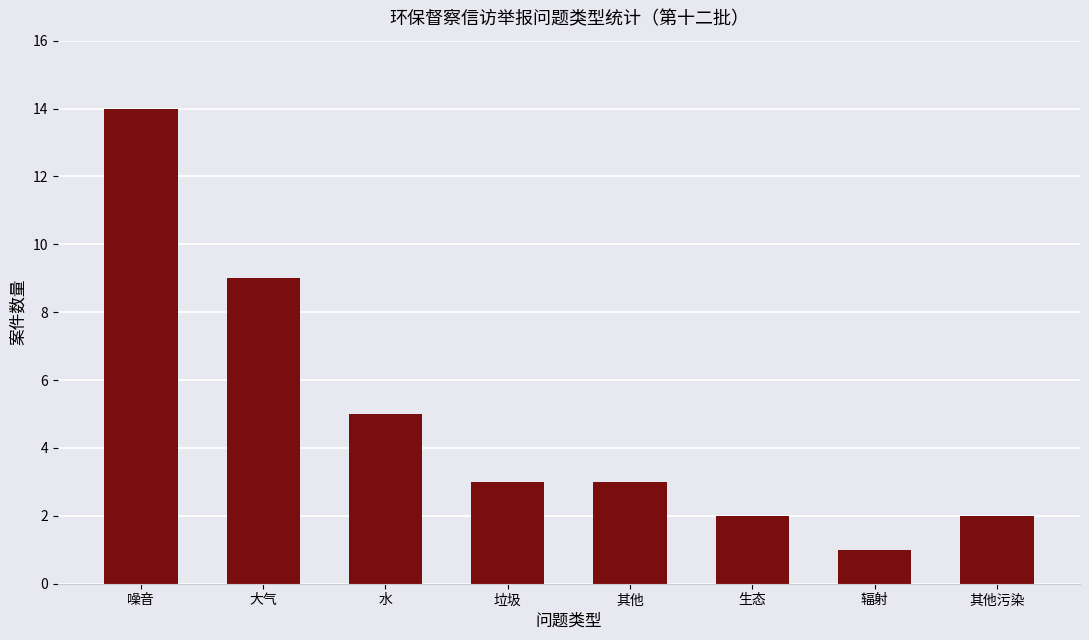

Which label corresponds to the largest value in the chart?

噪音